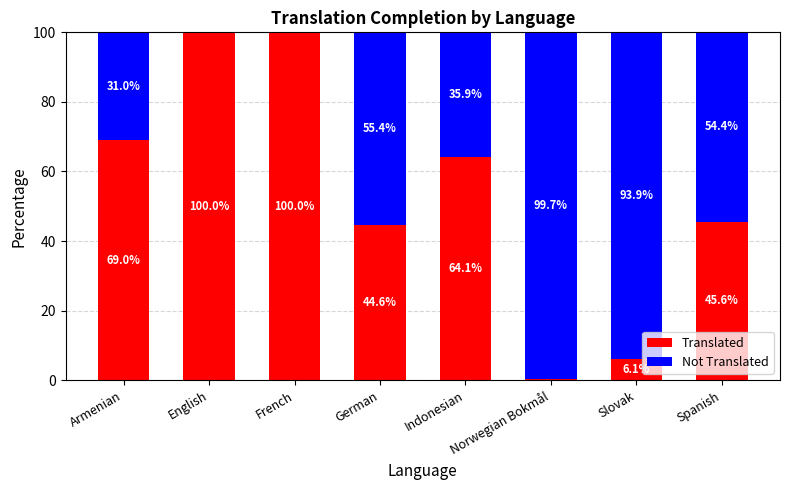

How many distinct data groups are displayed?

2